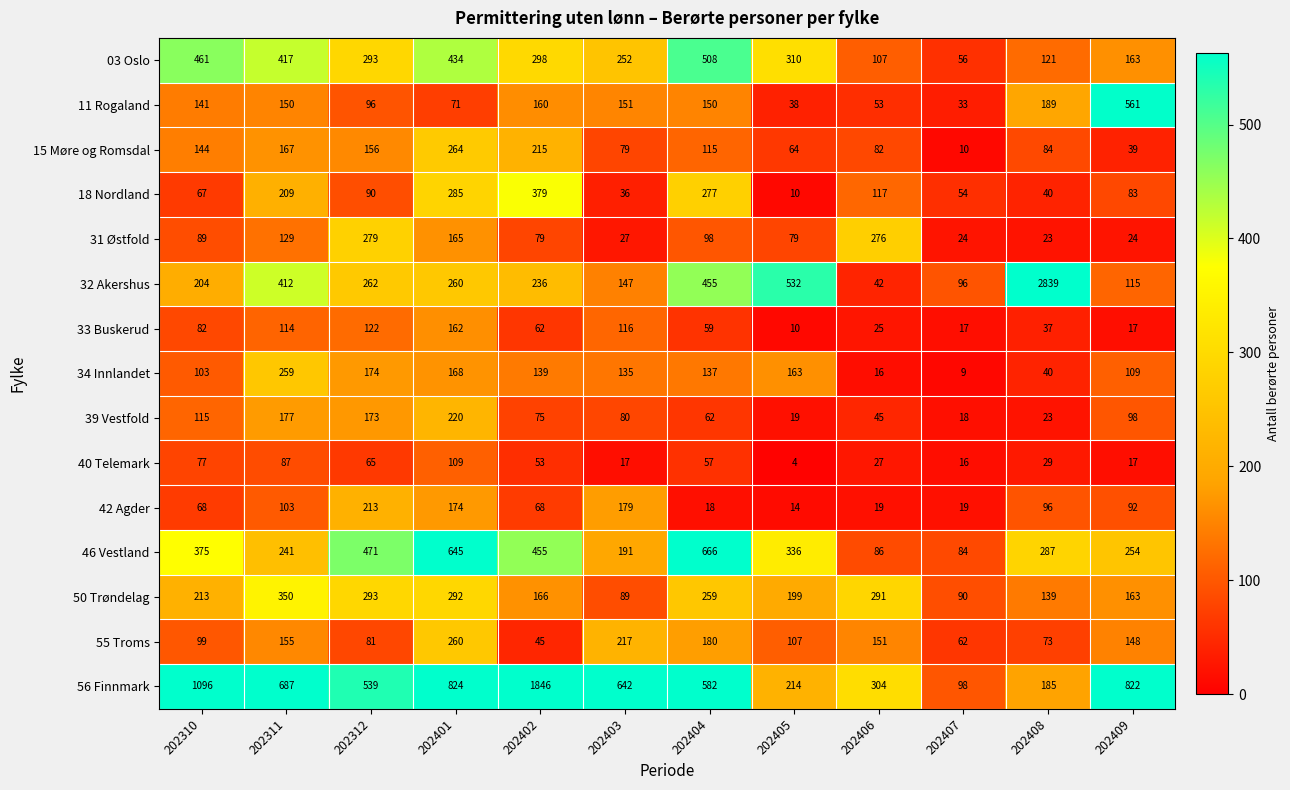

What is the average value of the 42 Agder series?

89